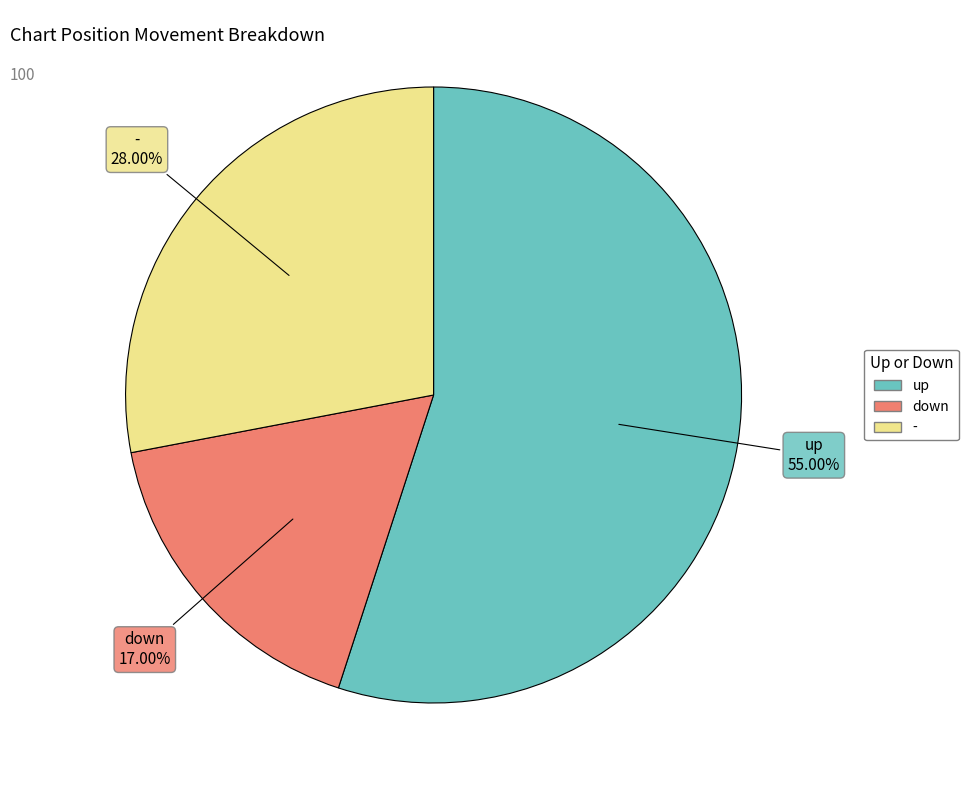

To the nearest percent, what is the difference between the - and down slice percentages?

11%